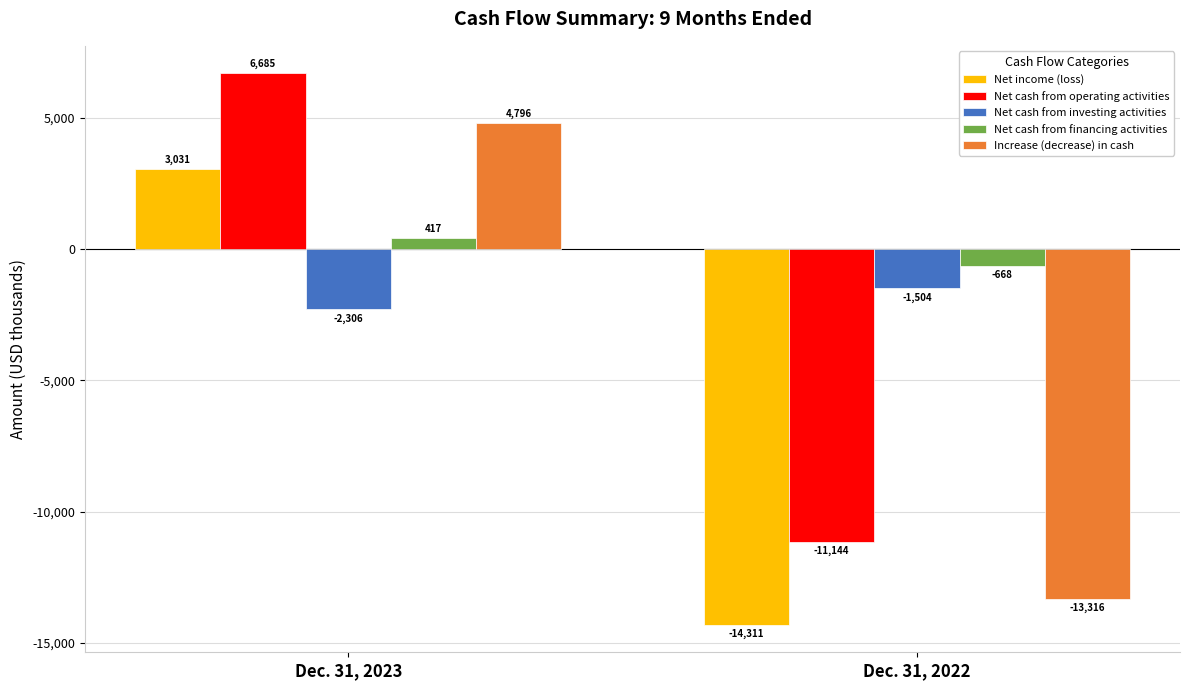

The Net income (loss) series shows 4017 at Dec. 31, 2023. True or false?

False